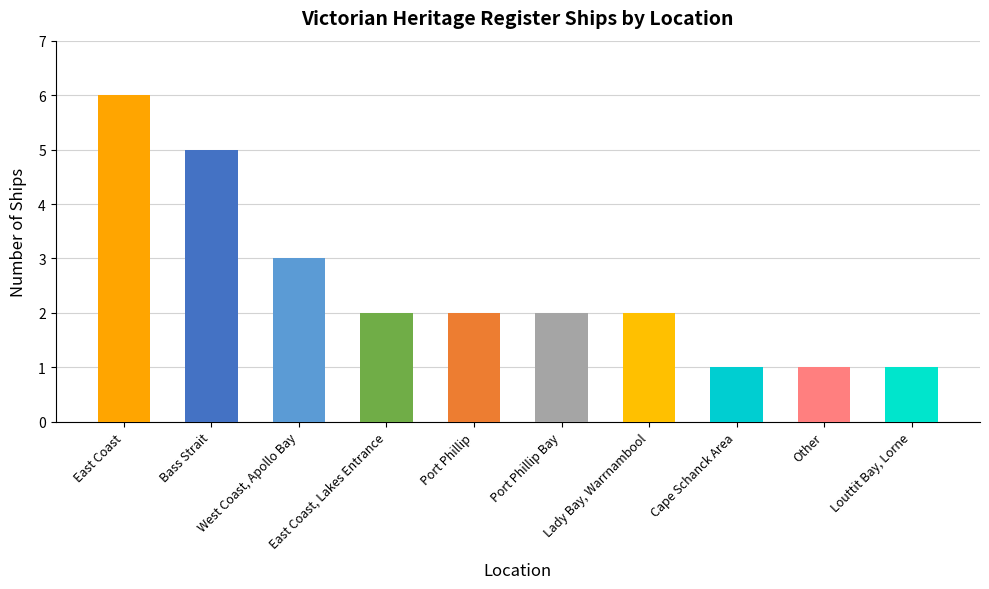

What is the label of the 5th bar from the right?

Port Phillip Bay